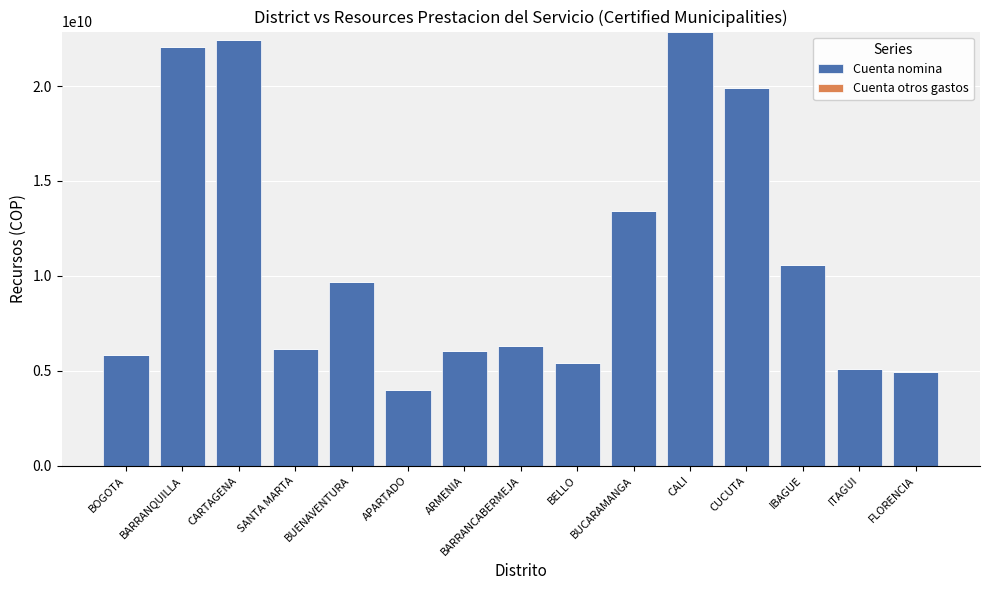

What is the sum of the values at BARRANQUILLA and FLORENCIA?

27000224963